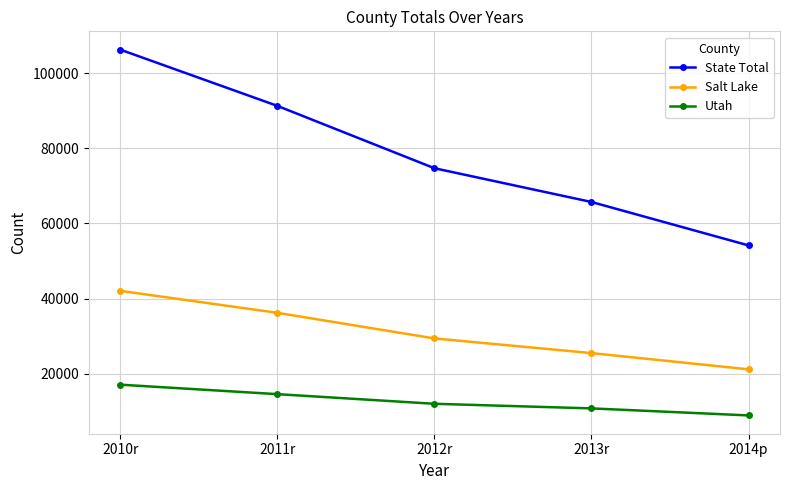

At which label is State Total closest to 80220?

2012r